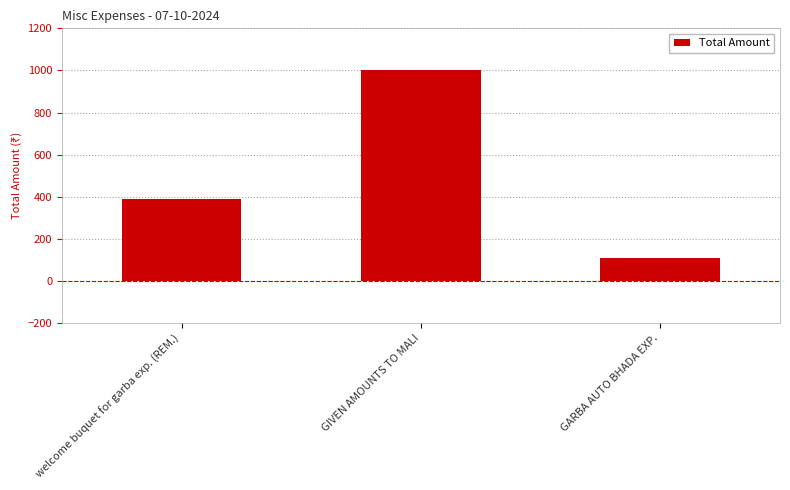

True or false: the data shows 1000 at GIVEN AMOUNTS TO MALI.

True